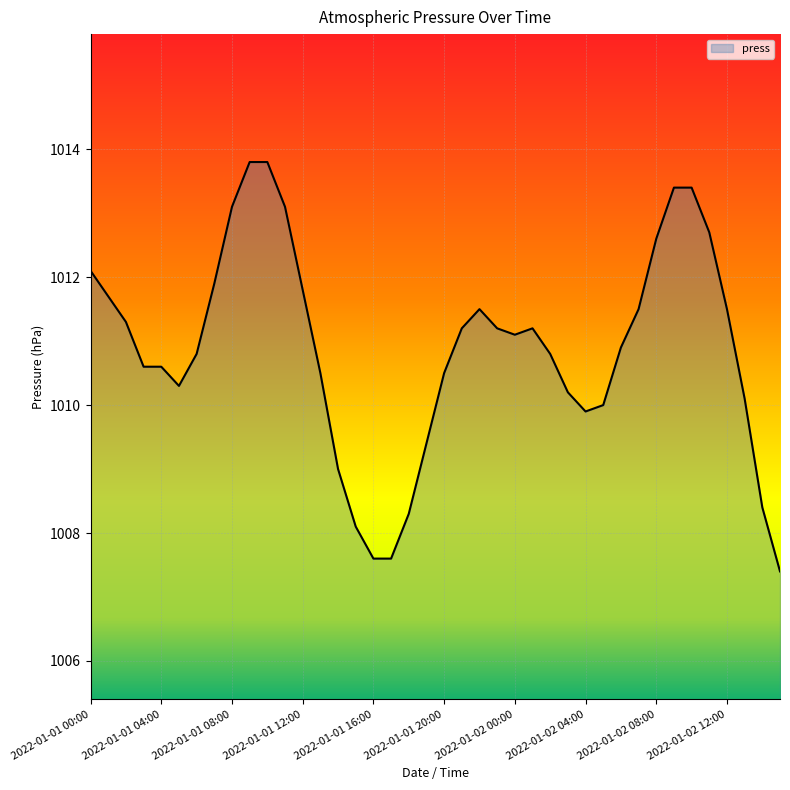

What is the sum of all values?

40434.9